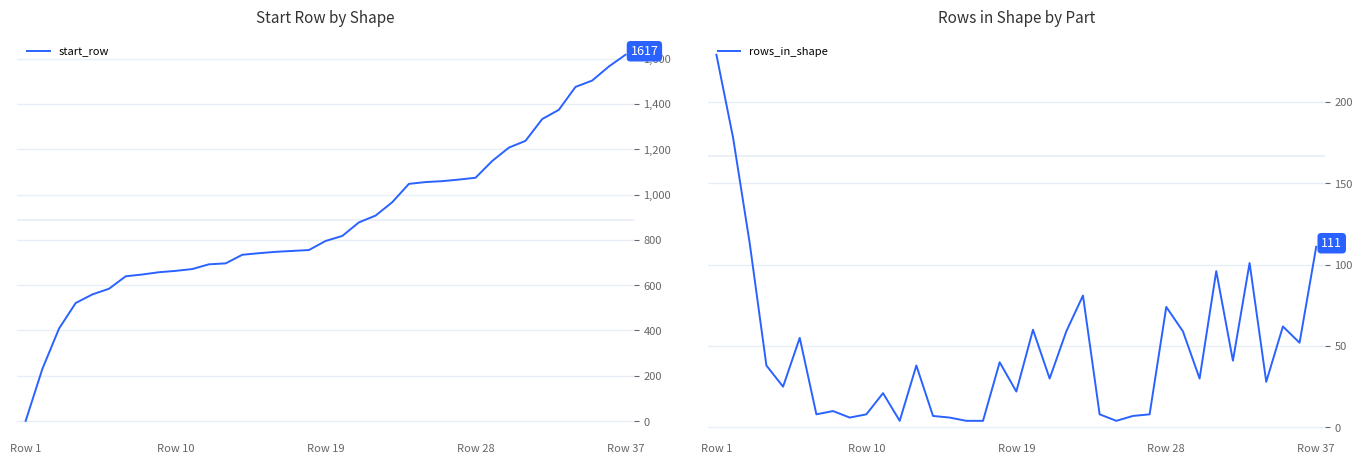

Reading right to left, what are all the values shown in this chart?

start_row: 1617	1565	1503	1475	1374	1333	1237	1207	1148	1074	1066	1059	1055	1047	966	907	877	817	795	755	751	747	741	734	696	692	671	663	657	647	639	584	559	521	408	230	1
rows_in_shape: 111	52	62	28	101	41	96	30	59	74	8	7	4	8	81	59	30	60	22	40	4	4	6	7	38	4	21	8	6	10	8	55	25	38	113	178	229